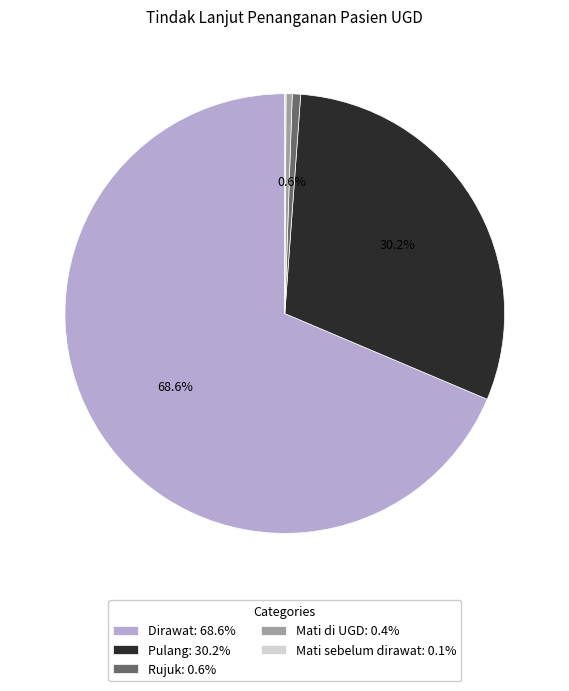

Which category accounts for the majority?

Dirawat